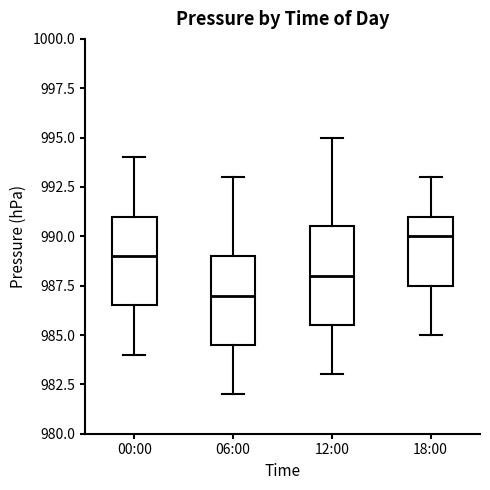

Reading left to right, read every box against the y-axis: the position of its median line, the range the box covers, and the ends of its whiskers. The values are not printed on the chart, so give them approximately, as read against the axis.

00:00: median 989.0, box 986.5 to 991.0, whiskers 984.0 to 994.0
06:00: median 987.0, box 984.5 to 989.0, whiskers 982.0 to 993.0
12:00: median 988.0, box 985.5 to 990.5, whiskers 983.0 to 995.0
18:00: median 990.0, box 987.5 to 991.0, whiskers 985.0 to 993.0